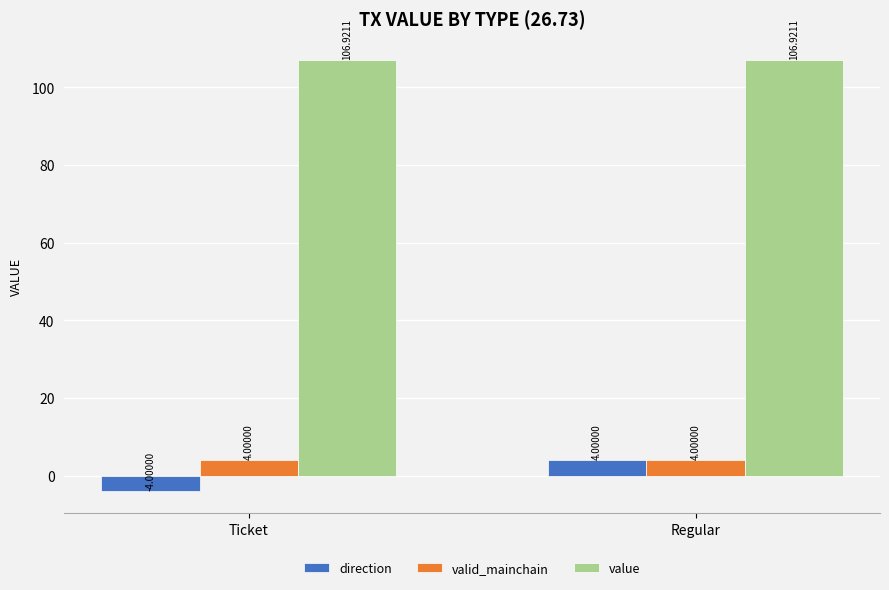

At which category does the chart reach its minimum across all series?

Ticket